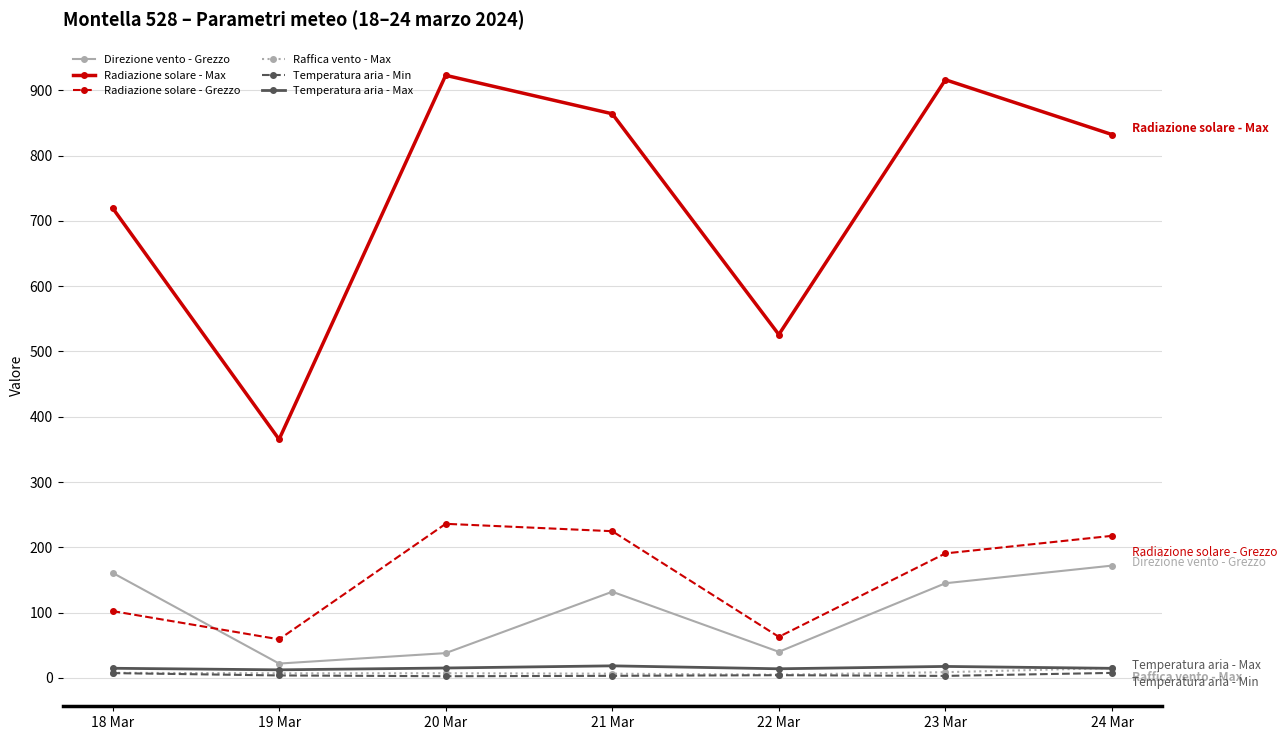

What is the label of the 7th point from the left?

24 Mar